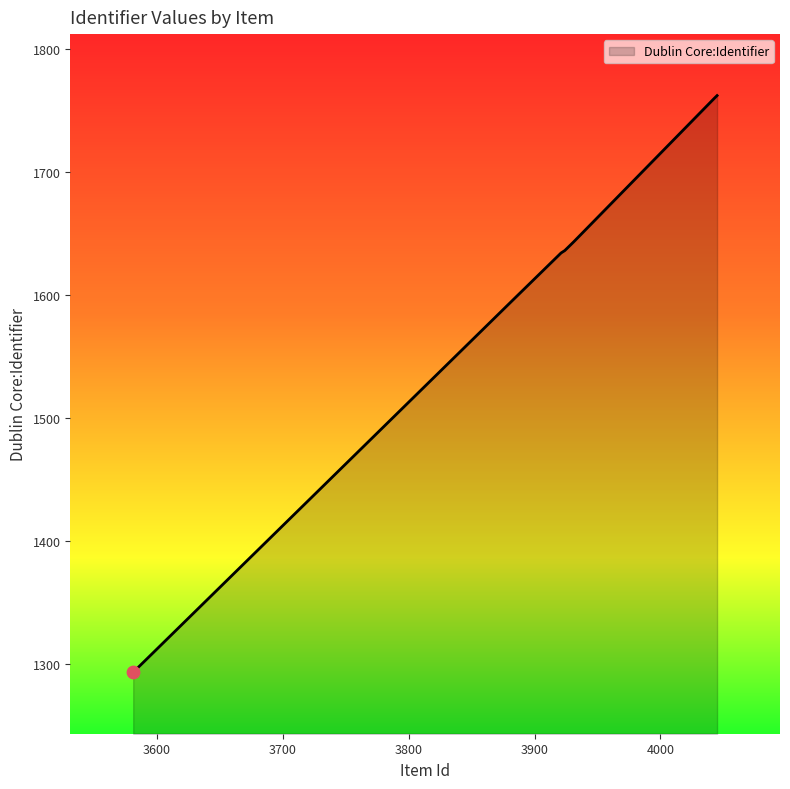

What is the minimum value shown in the chart?

1293